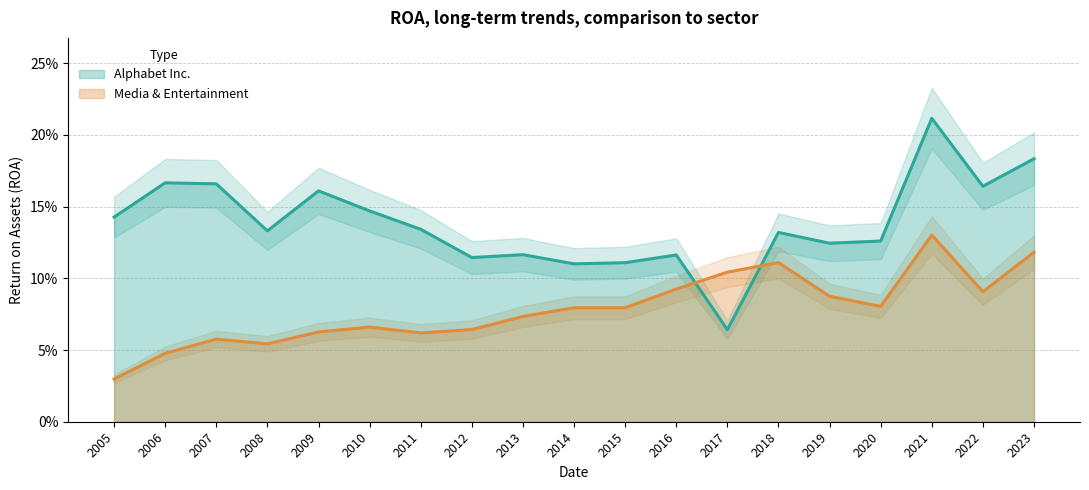

How many times do Alphabet Inc. and Media & Entertainment cross each other?

2